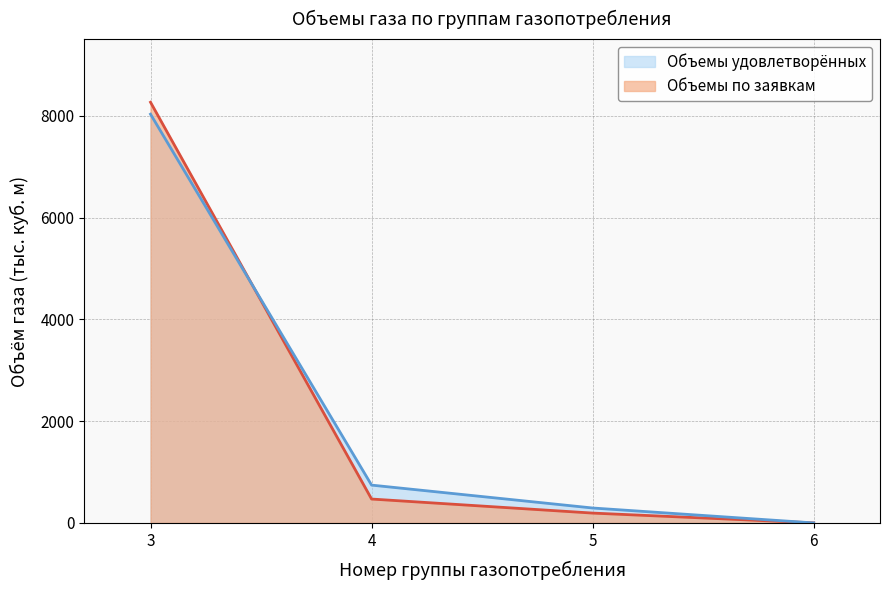

Rank the series at 5 from highest to lowest value.

Объемы удовлетворённых, Объемы по заявкам